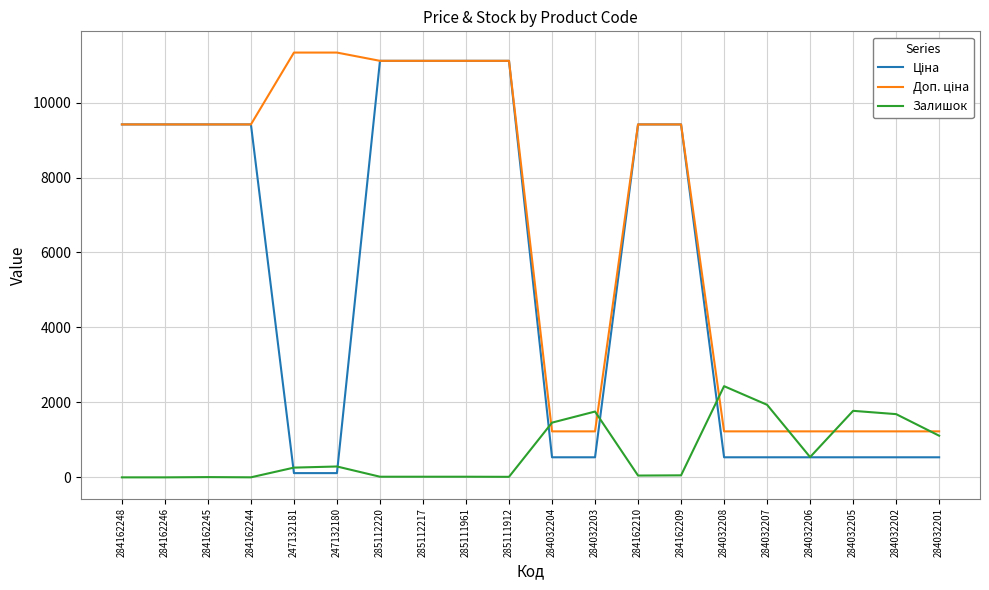

What is the maximum value for Залишок?

2433.0